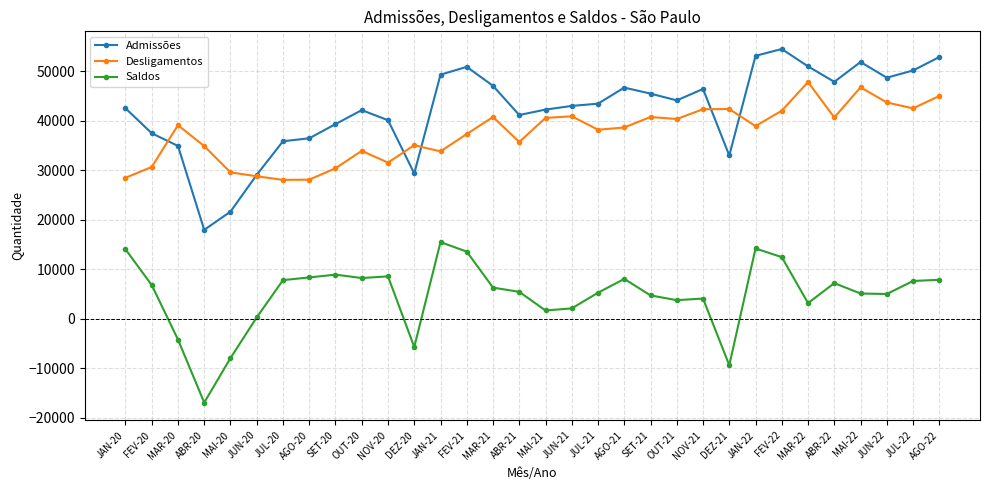

Rank the series by their maximum value, from highest to lowest.

Admissões, Desligamentos, Saldos